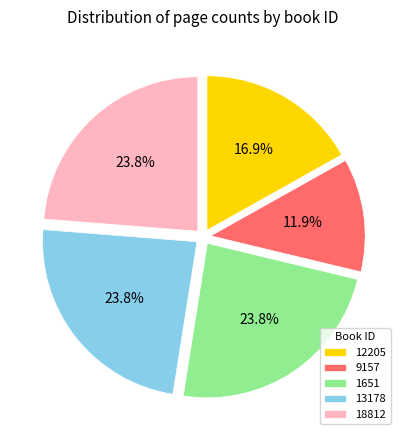

To the nearest percent, what portion does 13178 represent?

24%